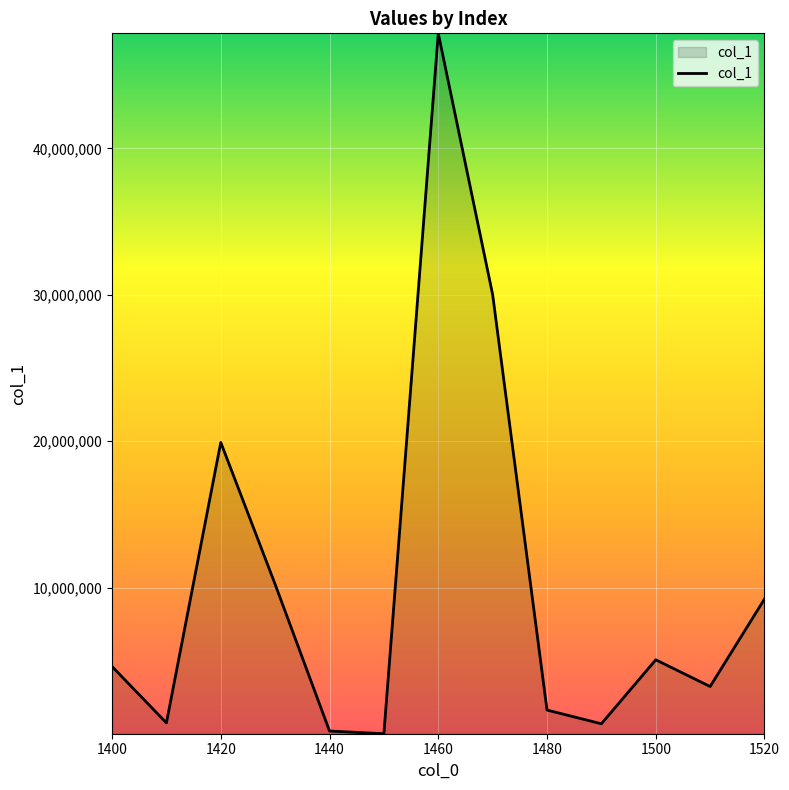

What is the difference between the maximum and minimum values?

47833896